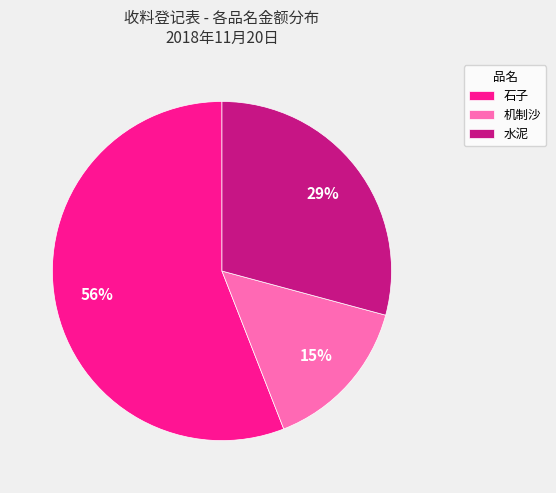

Which has a higher value, 机制沙 or 水泥?

水泥